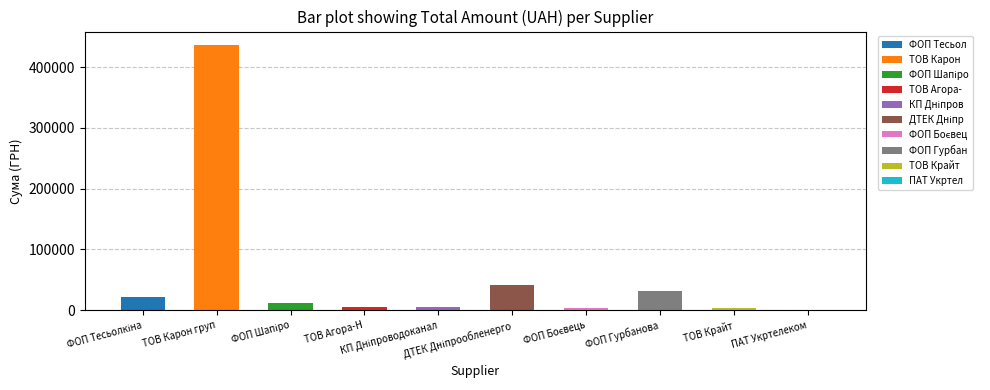

What is the difference between the values at ПАТ "ДТЕК Дніпрообленерго" and ТОВ "Карон груп"?

395121.5